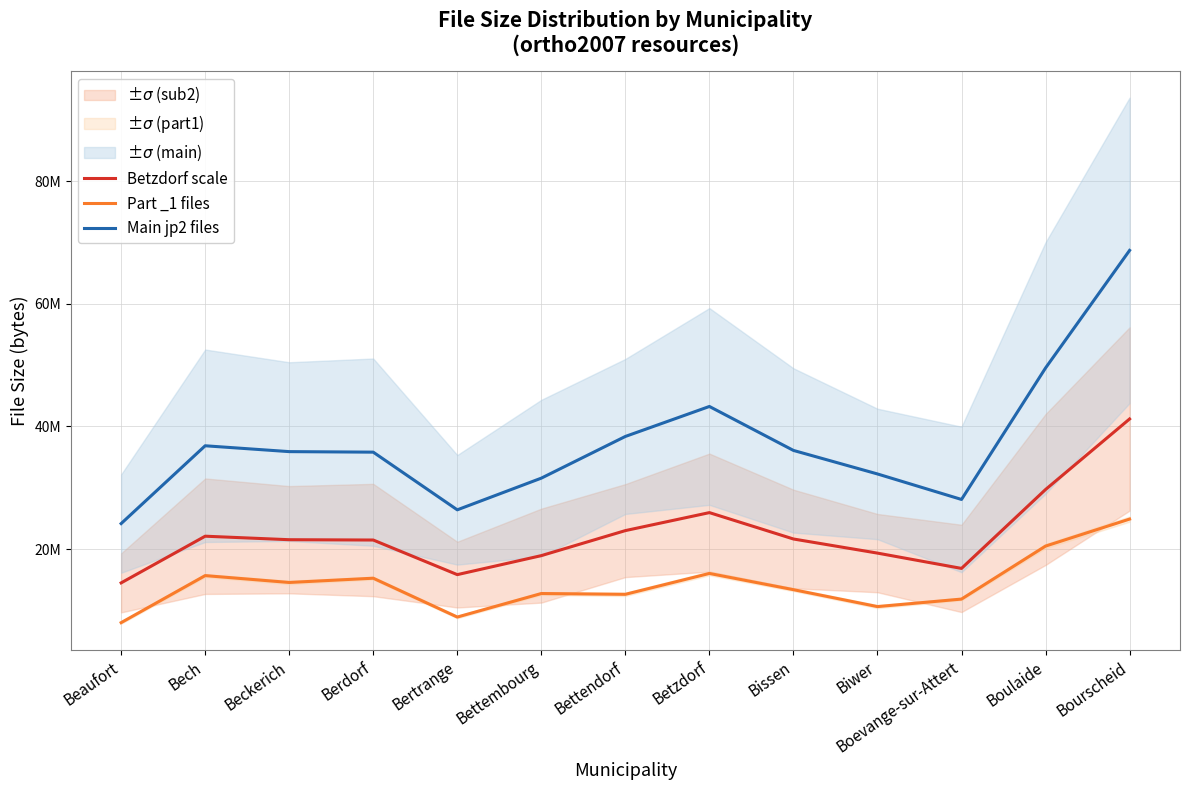

Does the chart display data point markers on the line(s)?

No